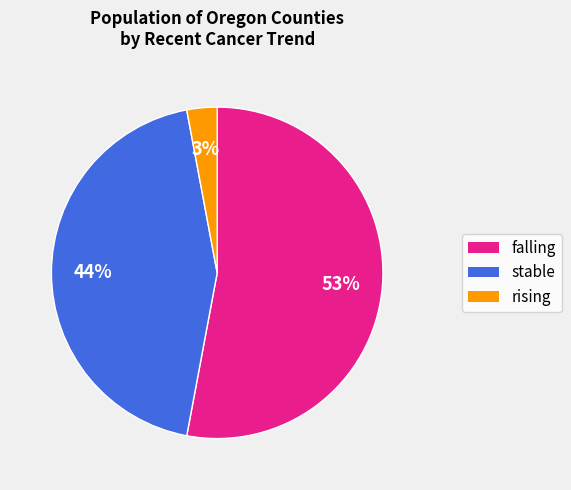

What percentage is the falling slice, to the nearest percent?

53%